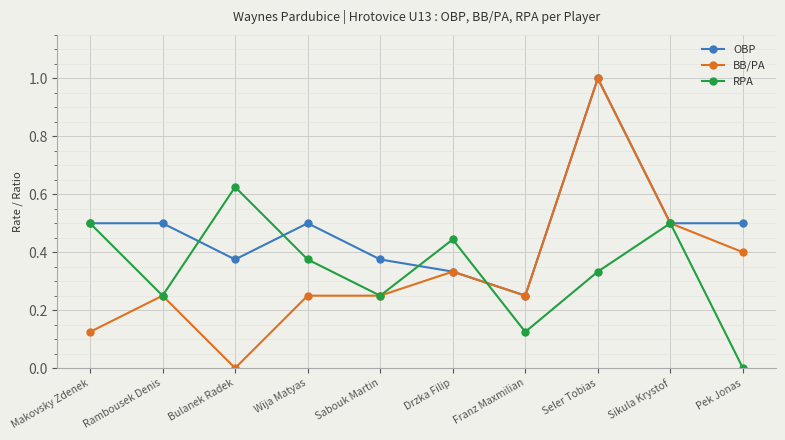

What is the maximum value shown in the chart?

1.0